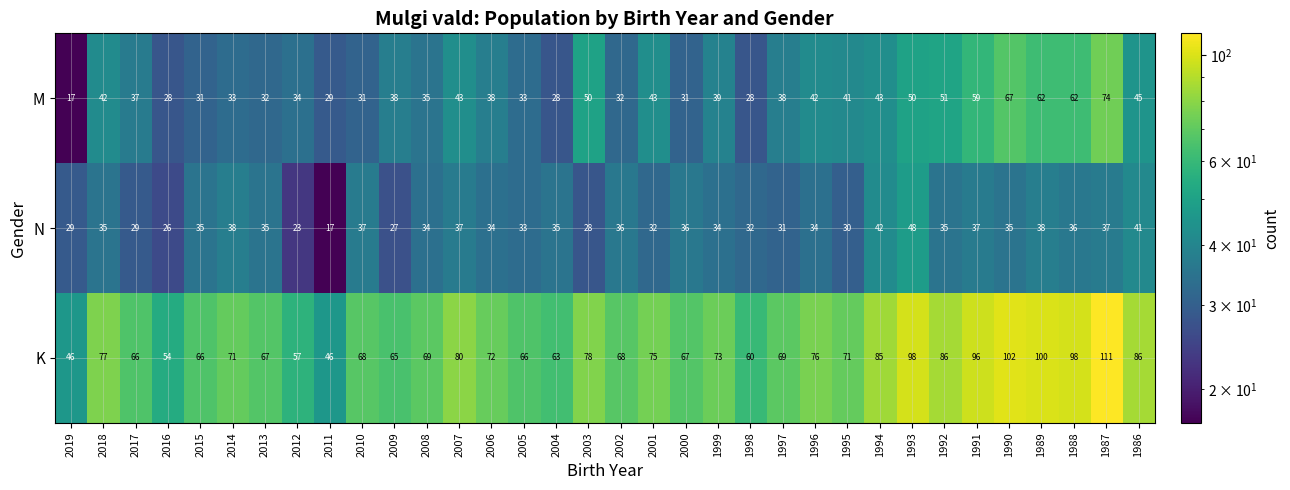

Read the K value at 2013, to the nearest 10.

70